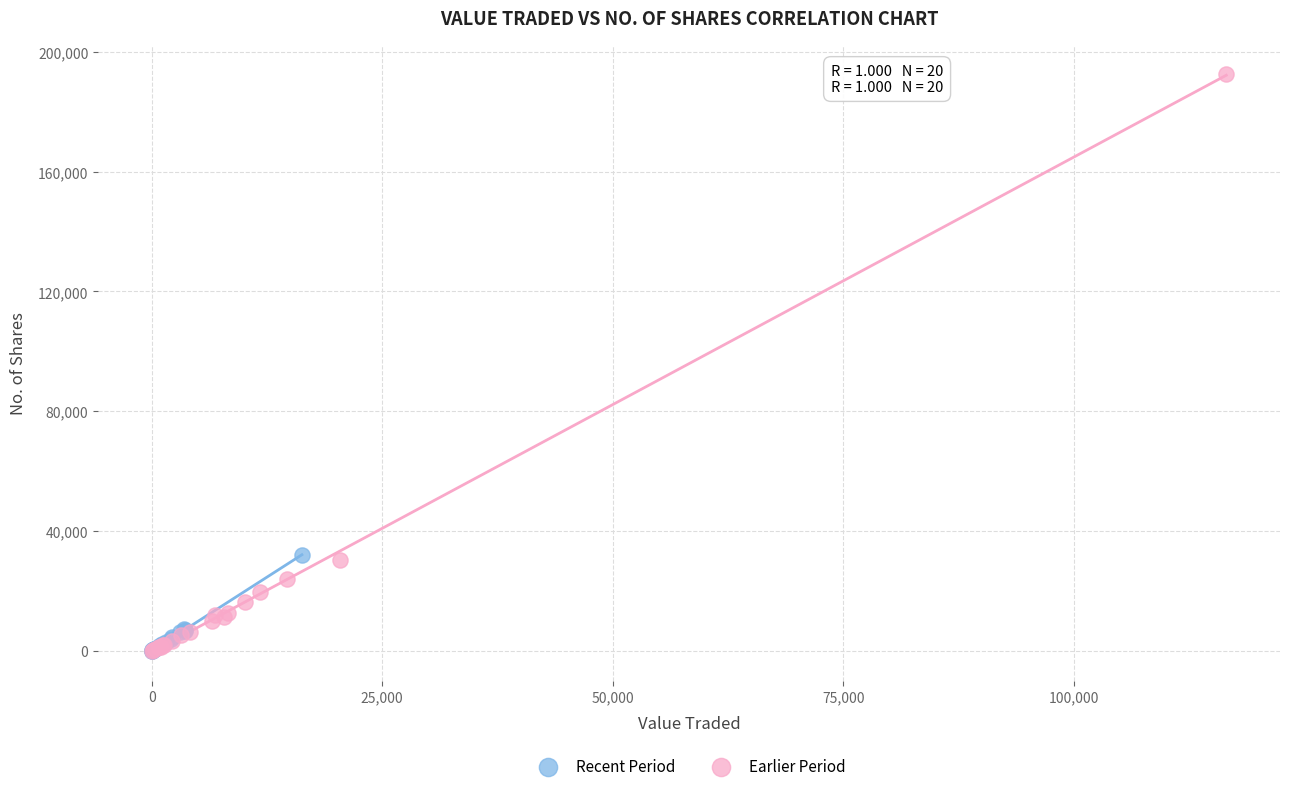

Which series reaches the maximum Y coordinate?

Earlier Period